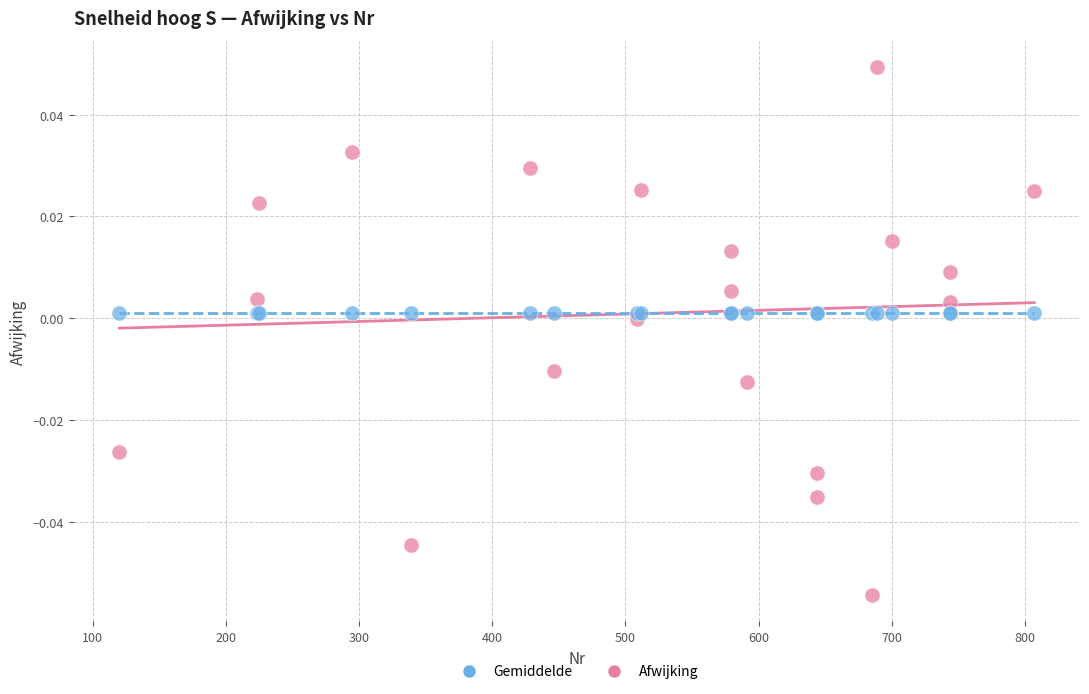

Which series contains the lowest Y value?

Afwijking